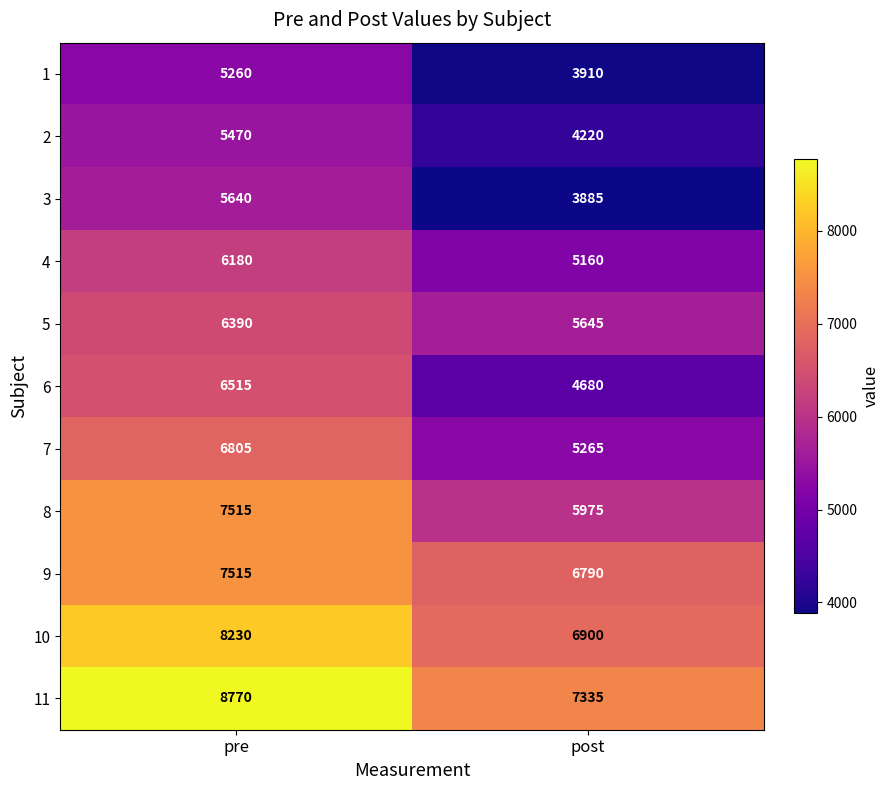

Which series has the largest range (max minus min)?

6